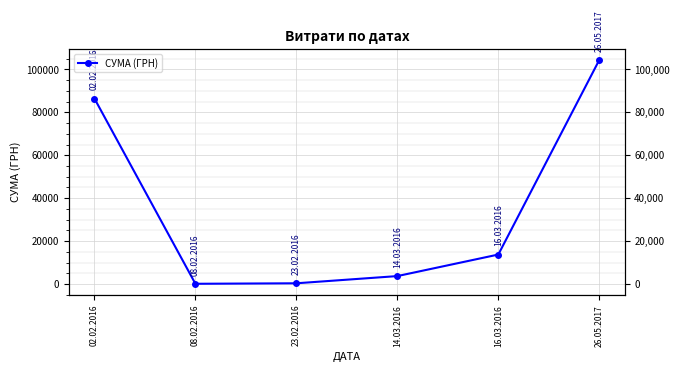

What is the value of the 1st point from the left?

86449.1